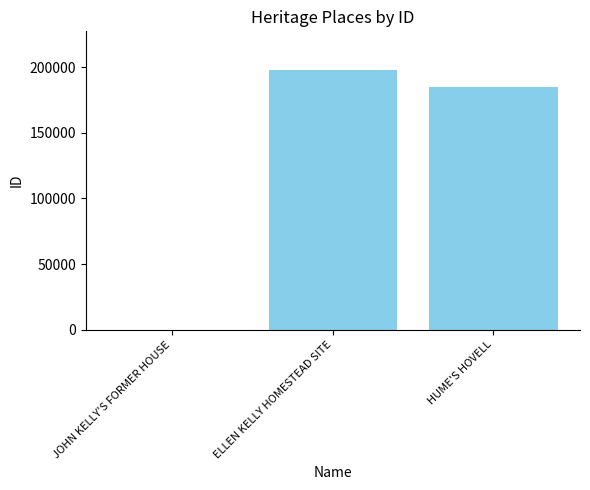

Which category has the highest value across all series?

ELLEN KELLY HOMESTEAD SITE